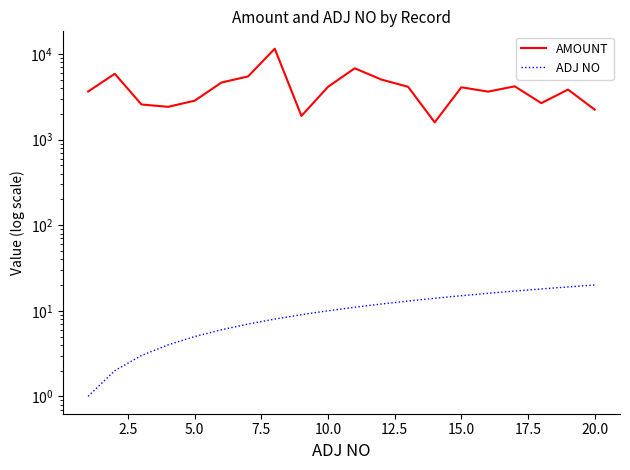

What is the lowest value of the ADJ NO series?

1